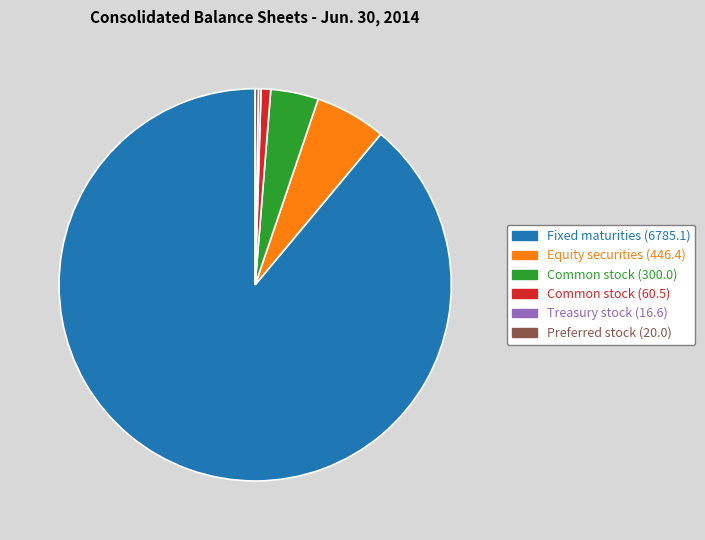

Does any single category account for the majority?

Yes